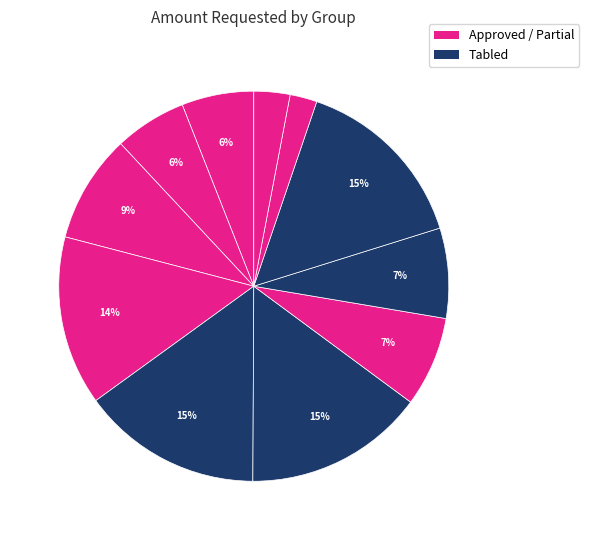

Count the number of slices in the pie.

11